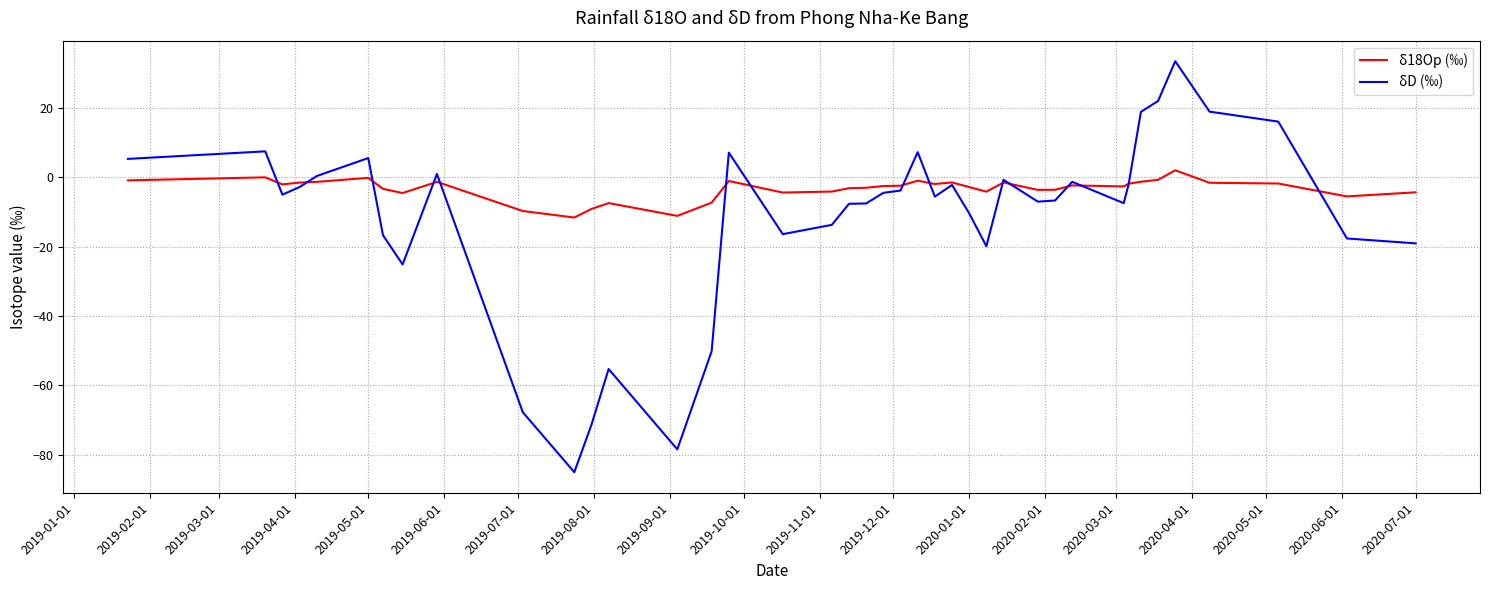

Which series has the largest range (max minus min)?

δD (‰)